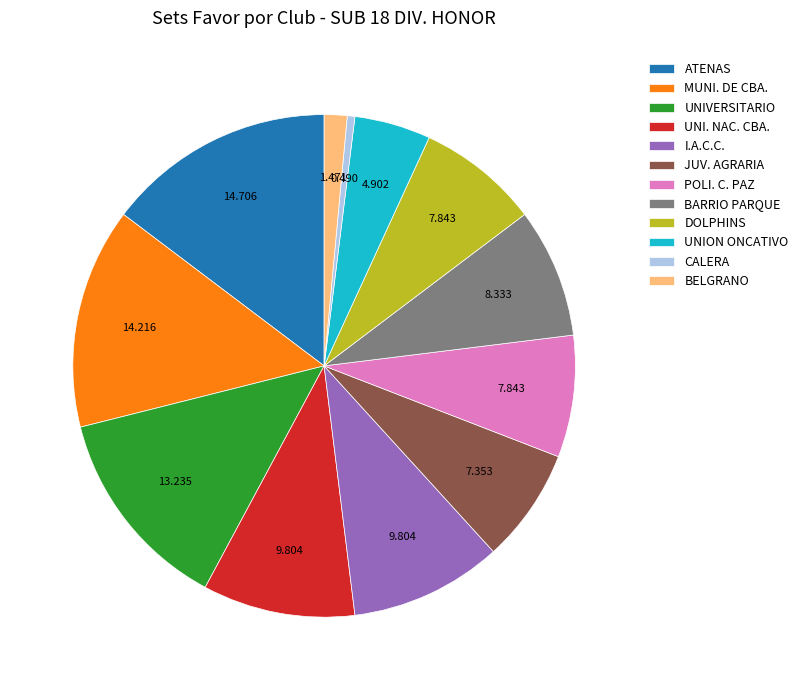

Combined, do CALERA and UNIVERSITARIO account for over 50%?

No